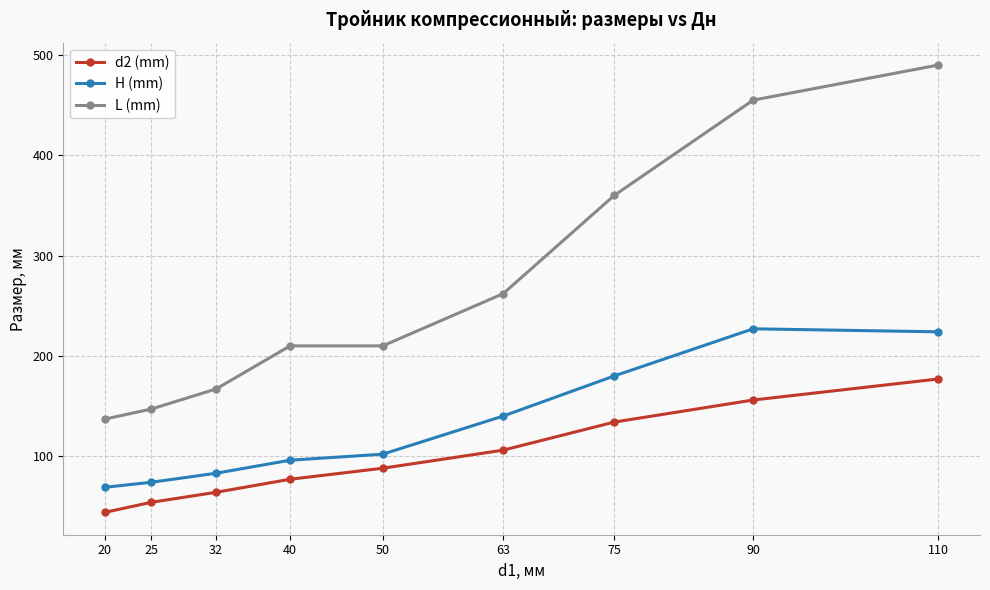

Where is d2 (mm) nearest to the value 110?

63